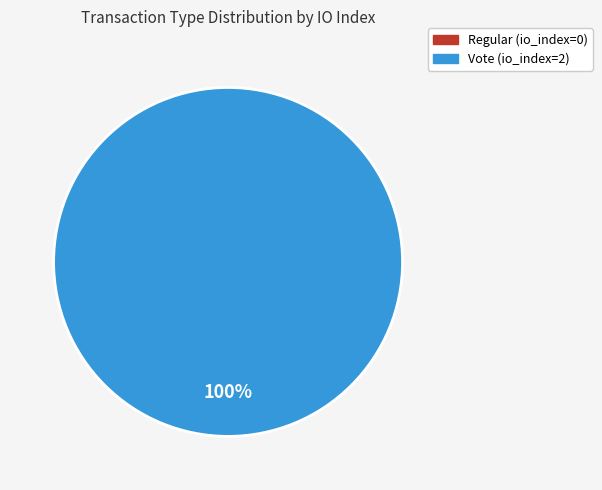

Count the number of slices in the pie.

2